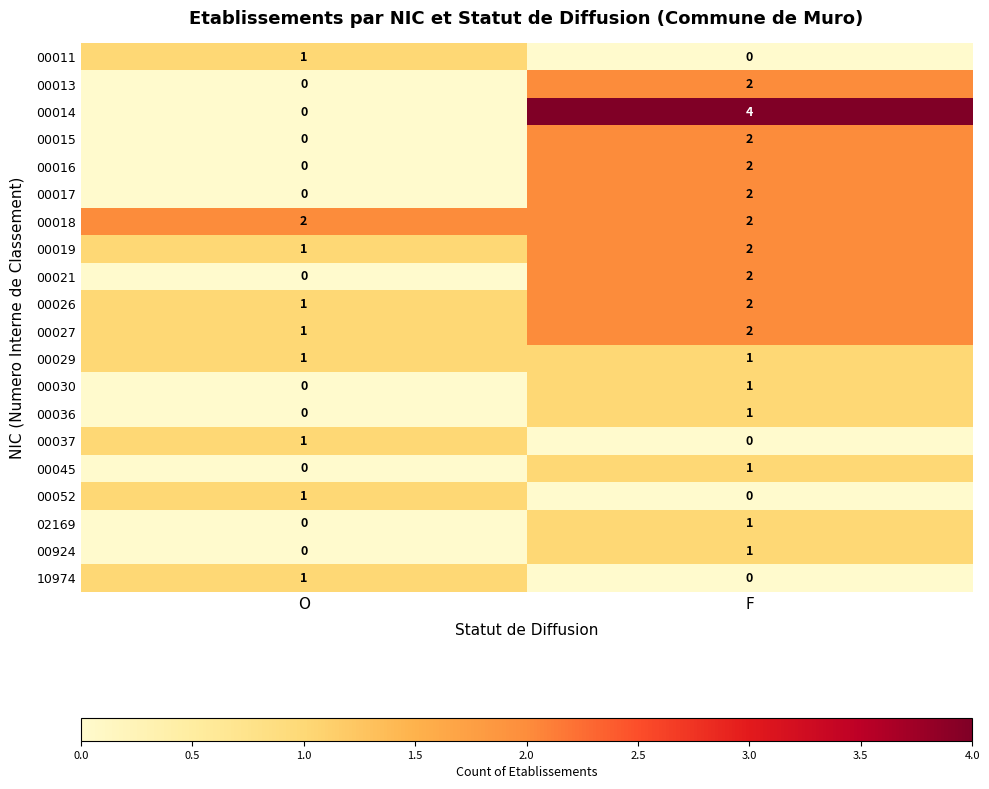

What is the difference between the highest and lowest values at O?

2